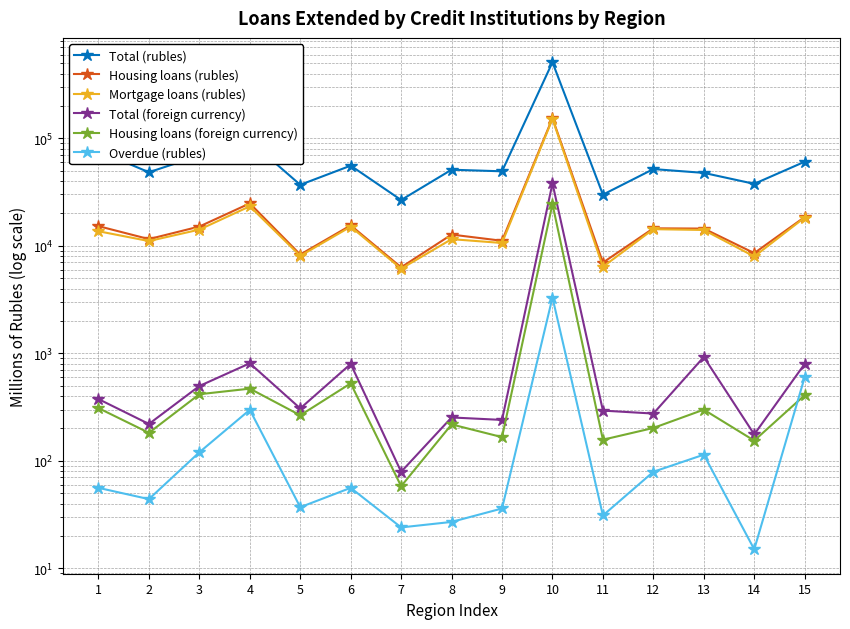

What is the spread (max minus min) of values at 8?

50991